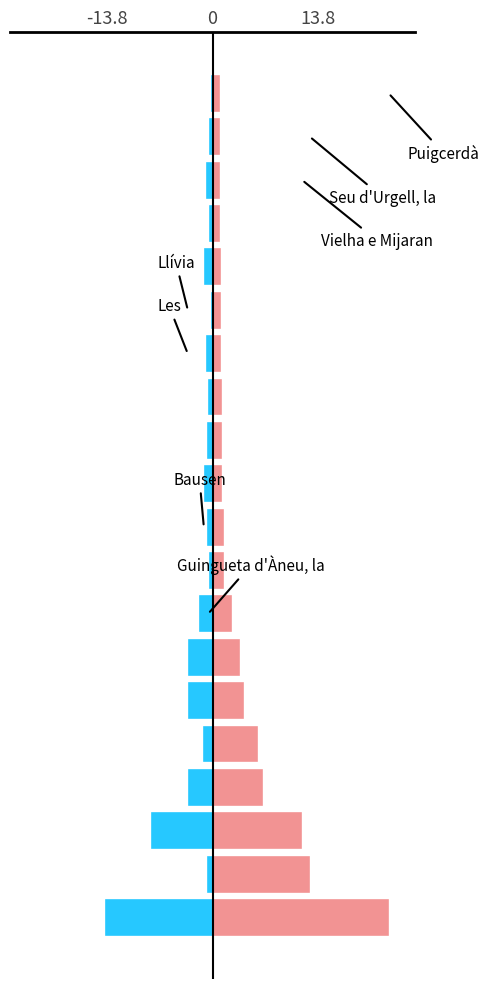

How many series are shown in this chart?

2